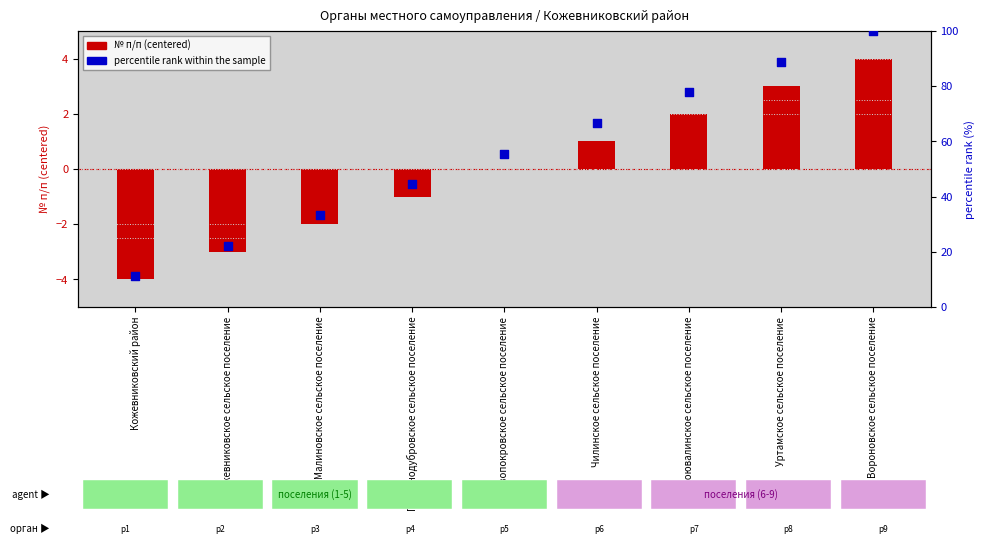

At which category is the sum across all series the highest?

Вороновское сельское поселение